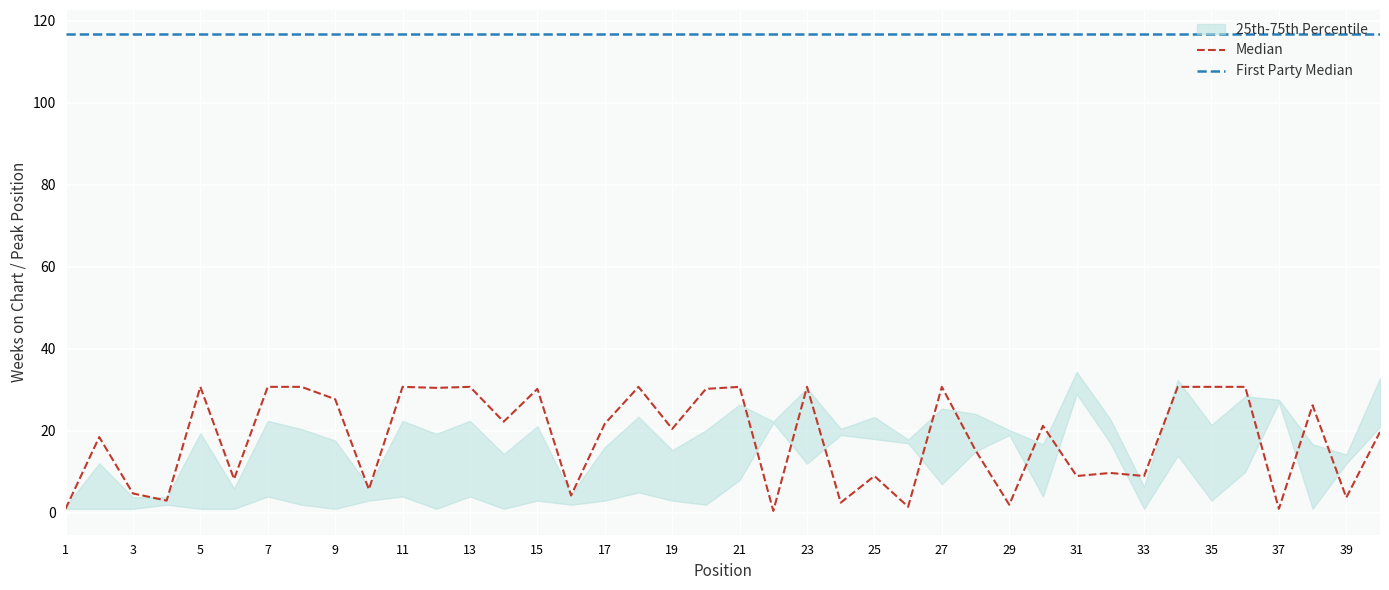

Is the value of First Party Median at 15 greater than the value of Median at 29?

Yes